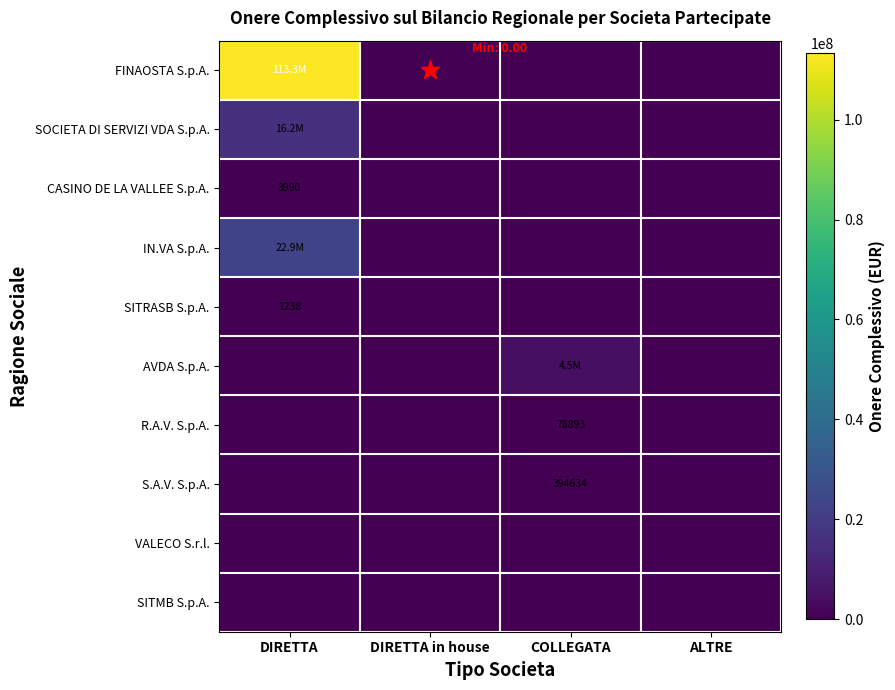

Between COLLEGATA and ALTRE, which series saw the biggest shift?

AVDA S.p.A.